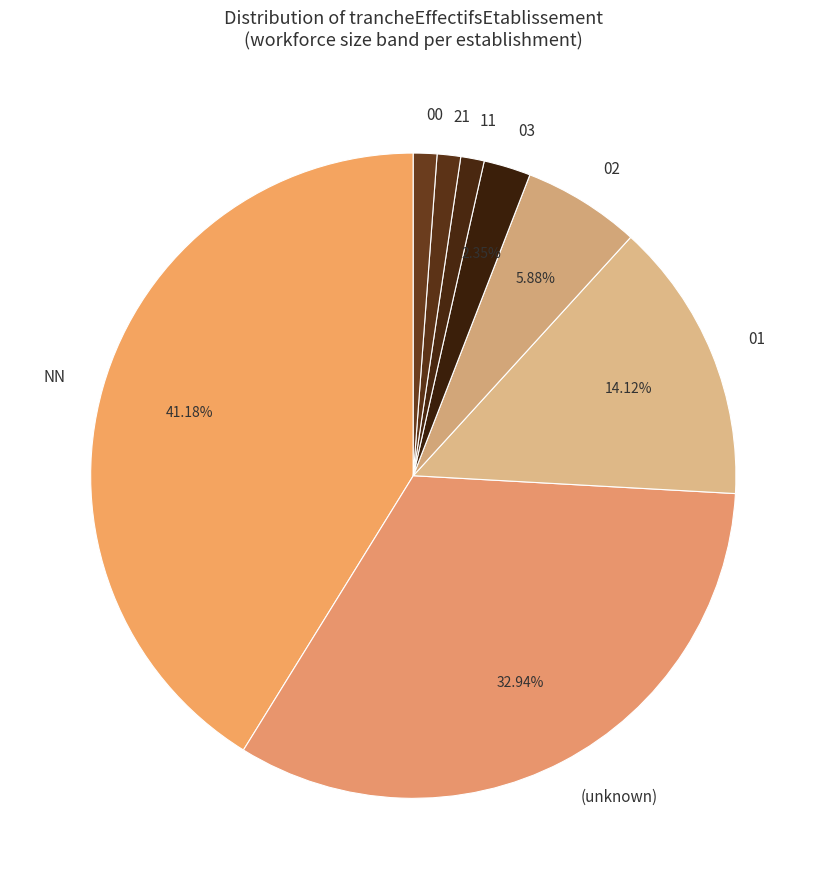

Is 11 the majority of the pie?

No